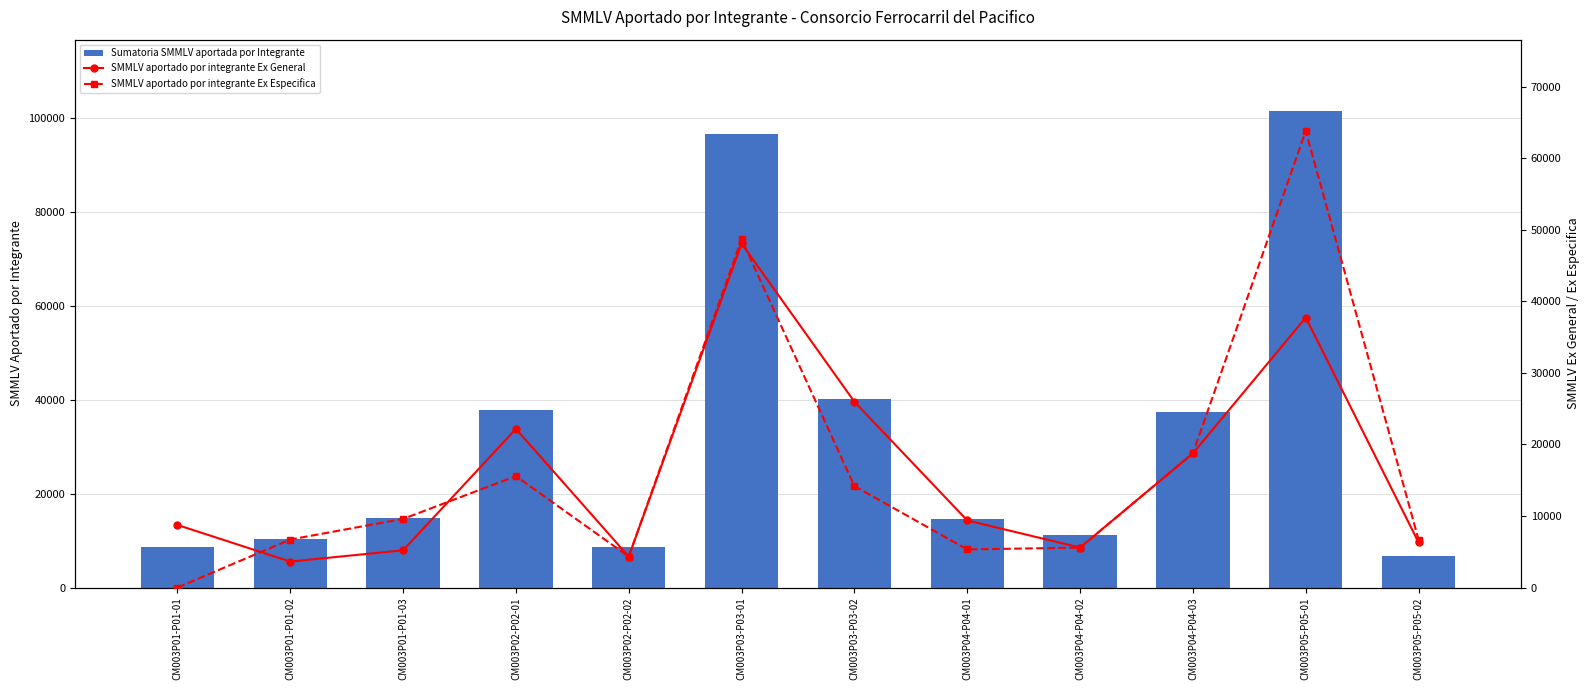

Reading left to right, extract all data points from this chart.

Sumatoria SMMLV aportada por Integrante: 8743.5	10335.9	14796.8	37745.4	8652.5	96757.5	40144.8	14700.2	11168.4	37513.8	101548.6	6679.8
SMMLV aportado por integrante Ex General: 8743.5	3628.2	5205.2	22176.0	4326.2	48088.8	25963.7	9378.6	5584.2	18756.9	37734.4	6306.3
SMMLV aportado por integrante Ex Especifica: 0.0	6707.6	9591.6	15569.4	4326.2	48668.6	14181.1	5321.6	5584.2	18756.9	63814.1	6679.8